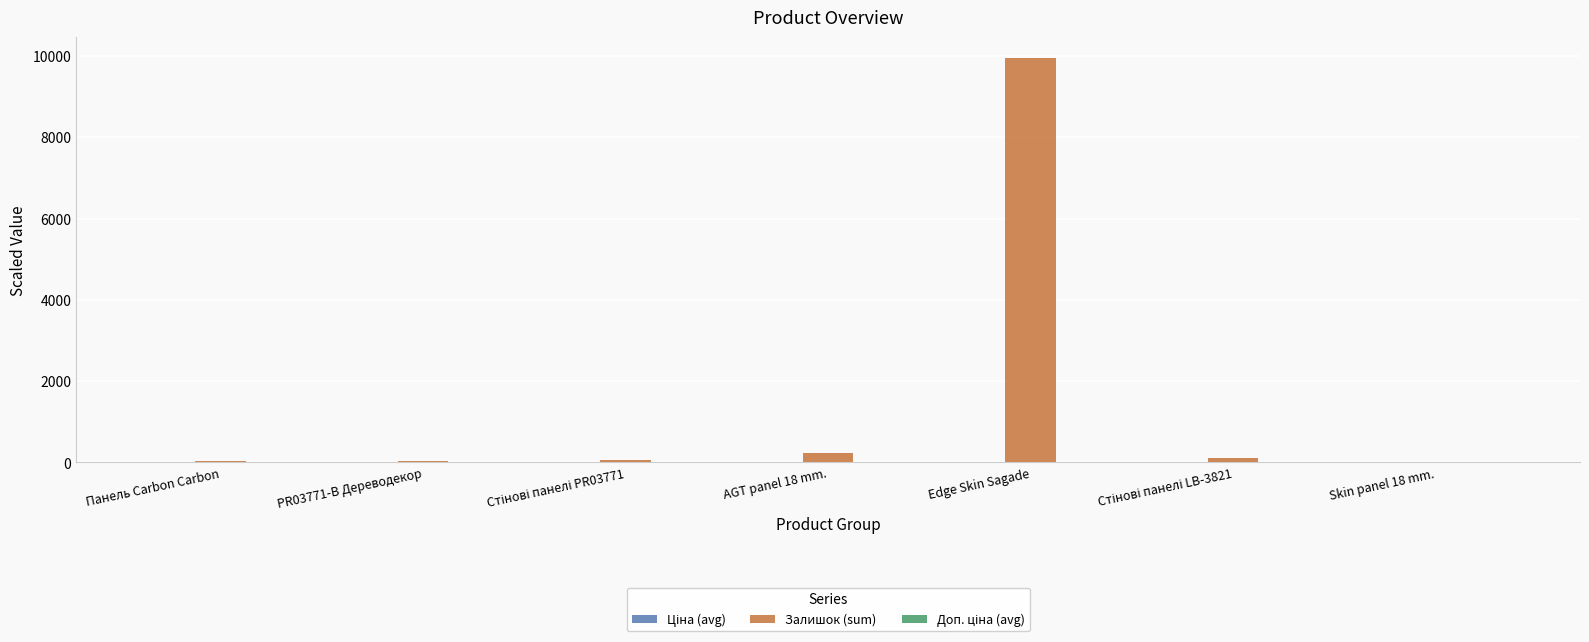

At which category is the sum across all series the highest?

Edge Skin Sagade